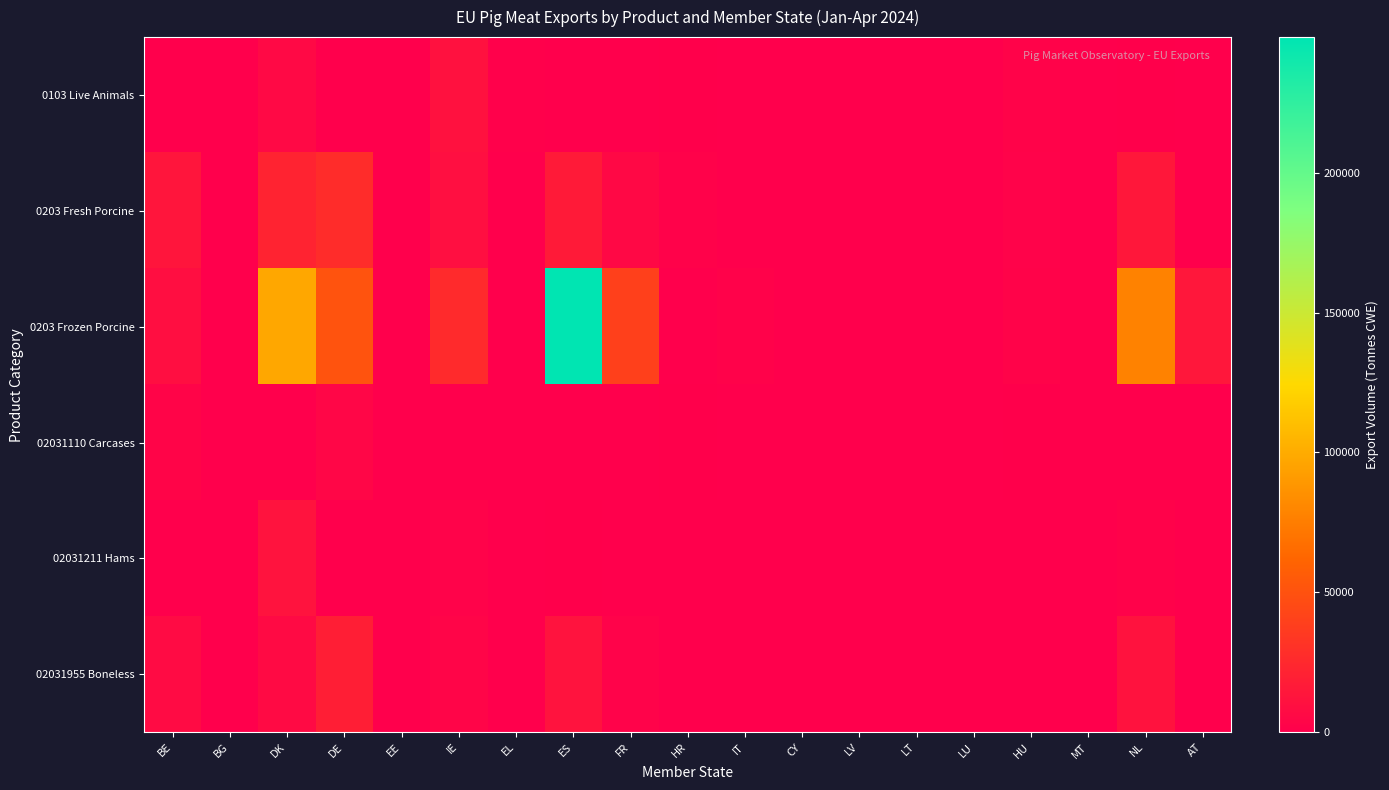

How many data points does each series have?

19